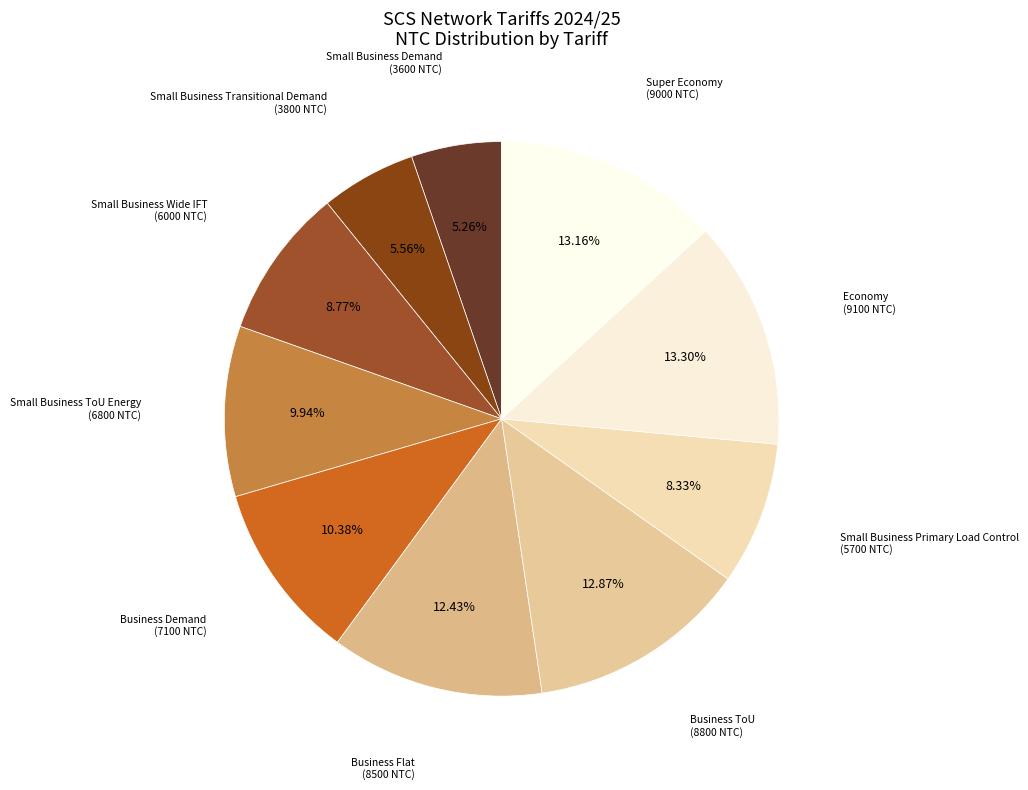

To the nearest percent, what is the average slice percentage?

10%